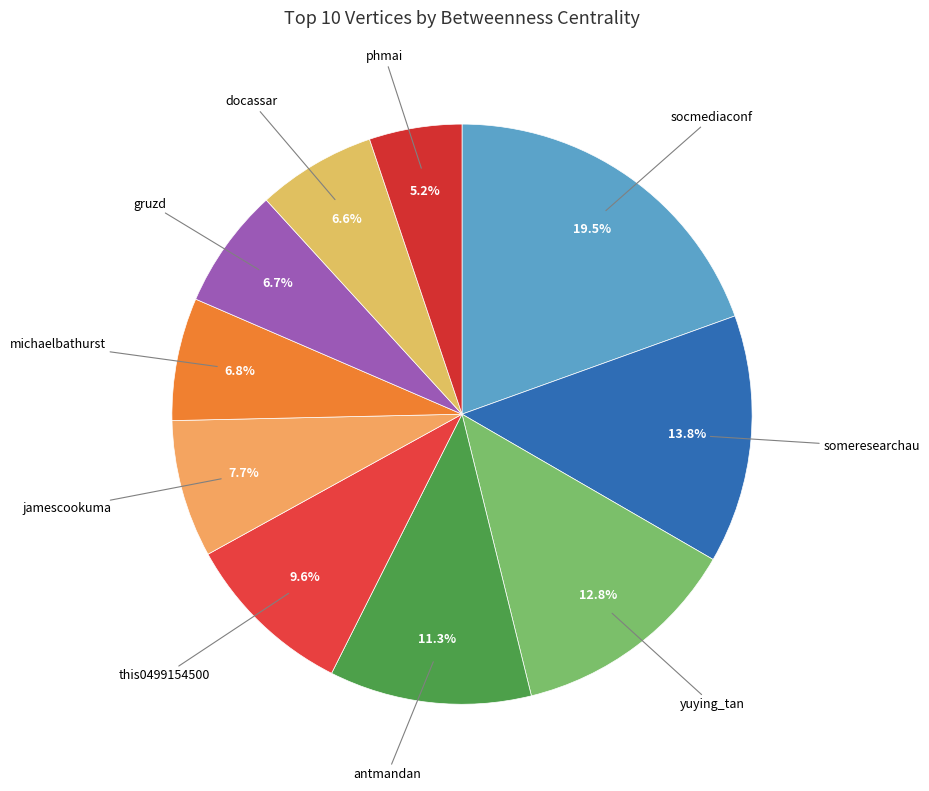

What percentage is NOT represented by michaelbathurst?

93.2%